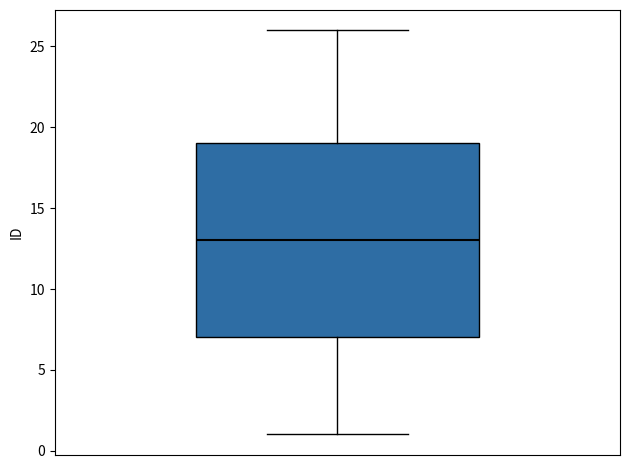

Transcribe this box plot: give where the median line is, the range the box spans, and where the two whiskers end, as read against the y-axis. The values are not printed on the chart, so give them approximately, as read against the axis.

median 13, box 7 to 19, whiskers 1 to 26